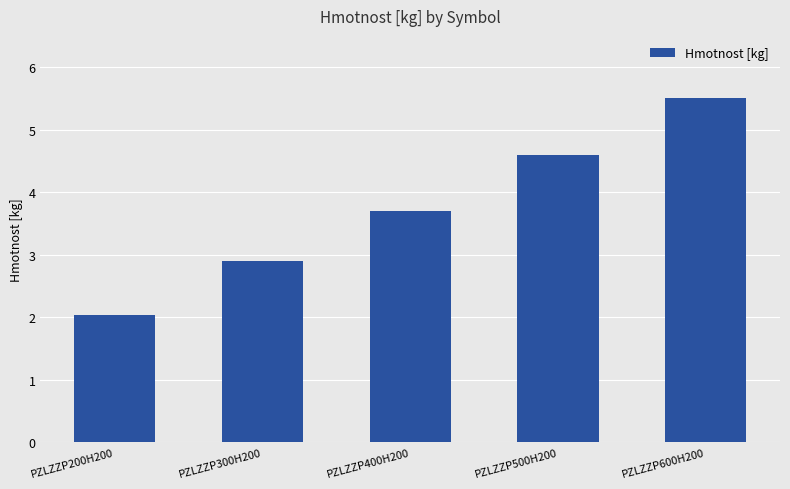

What is the smallest value displayed?

2.0